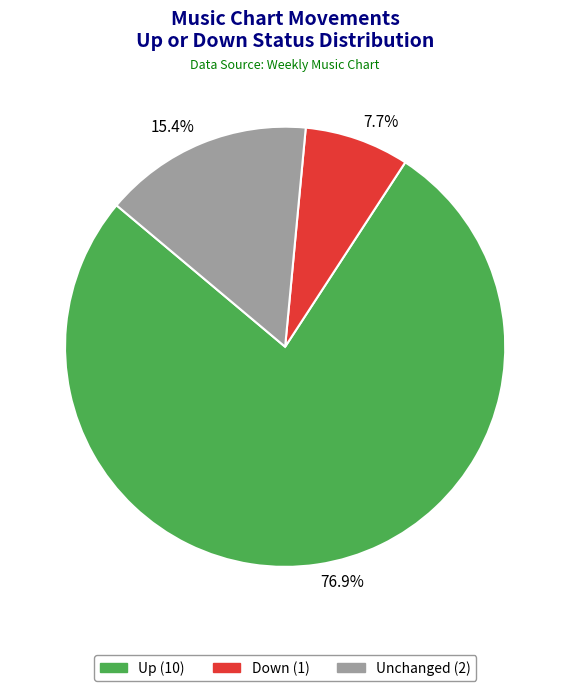

Is there a majority slice in this chart?

Yes